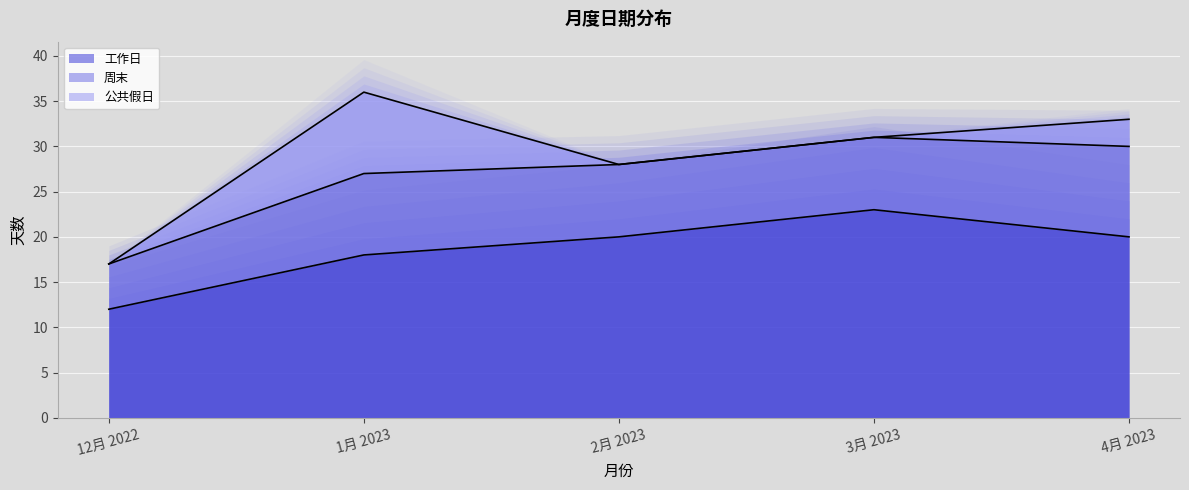

Rank the categories by 公共假日 趋势 value from highest to lowest.

1月 2023, 4月 2023, 3月 2023, 2月 2023, 12月 2022